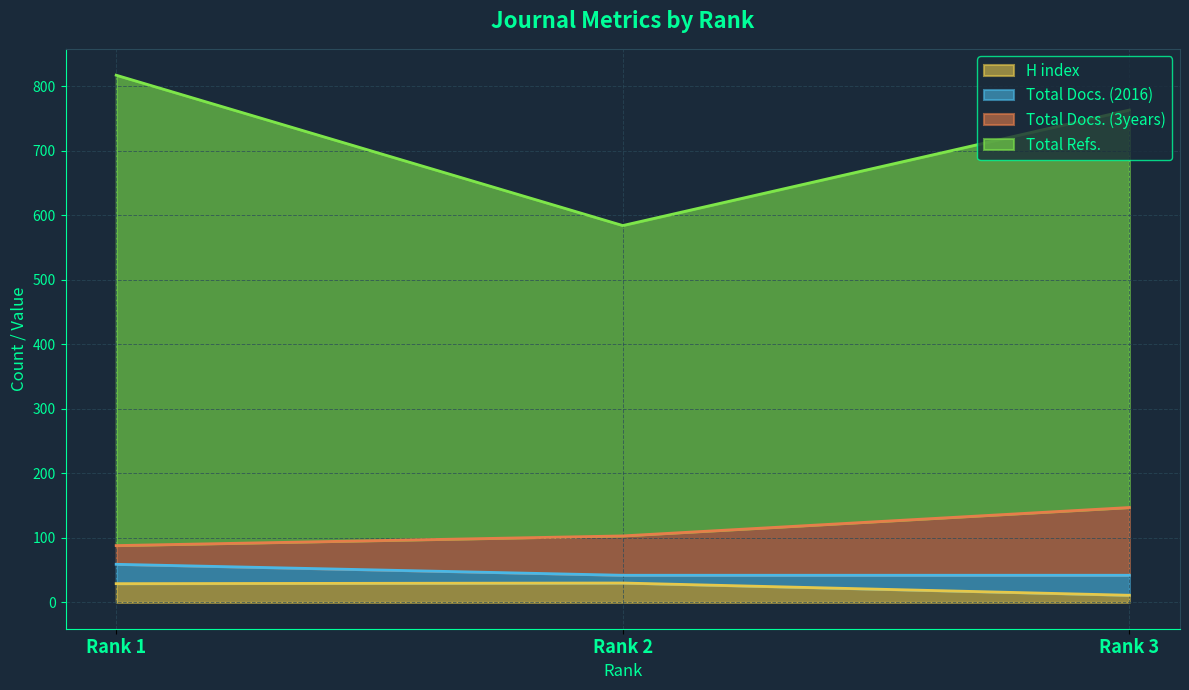

What is the value of the Total Docs. (3years) point at the 2nd from the left?

103